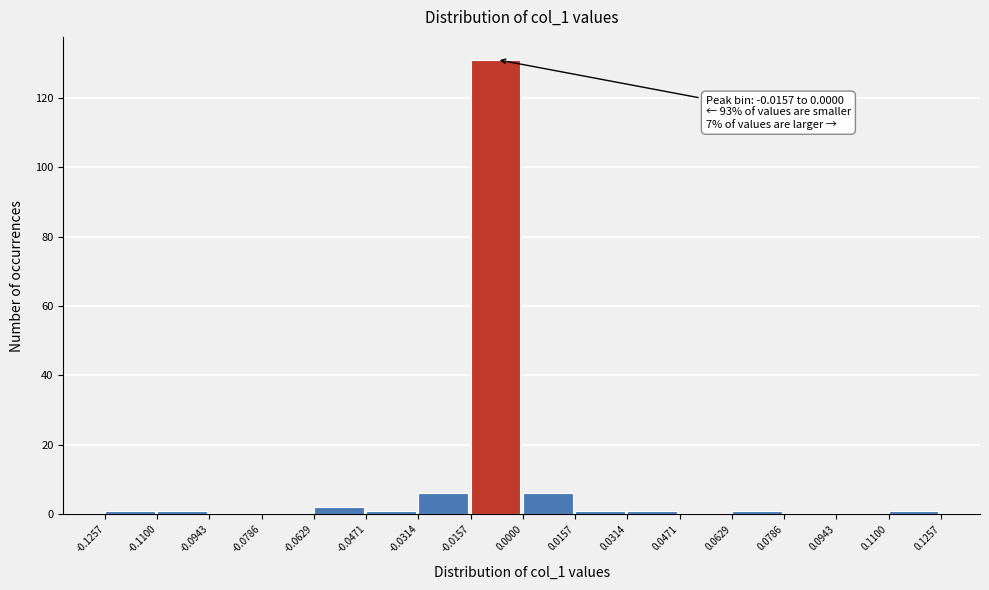

Which range on the x-axis has the tallest bar?

-0.0157 to 0.0000